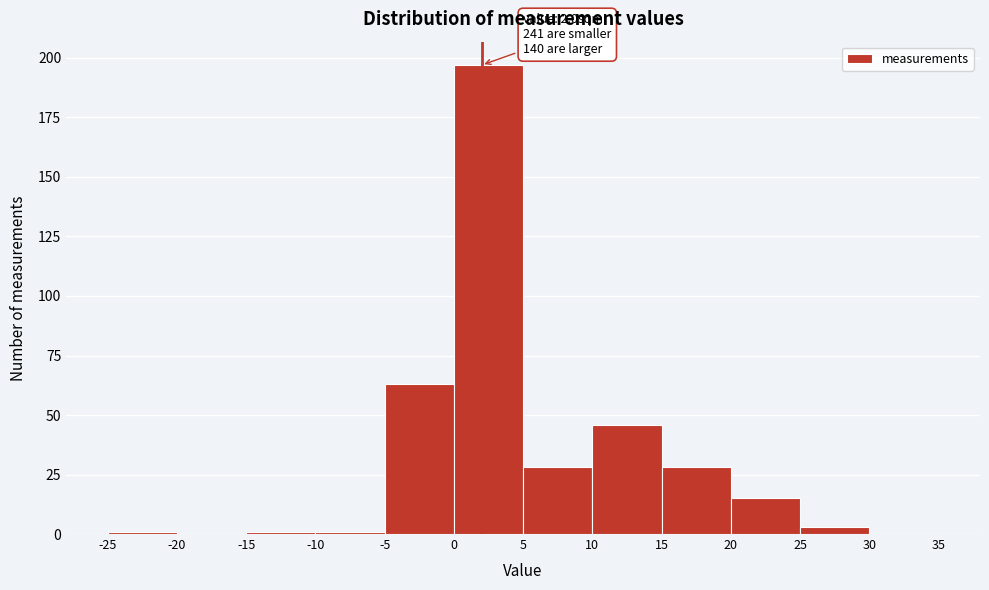

Over which range of the x-axis is the bar tallest?

0 to 5